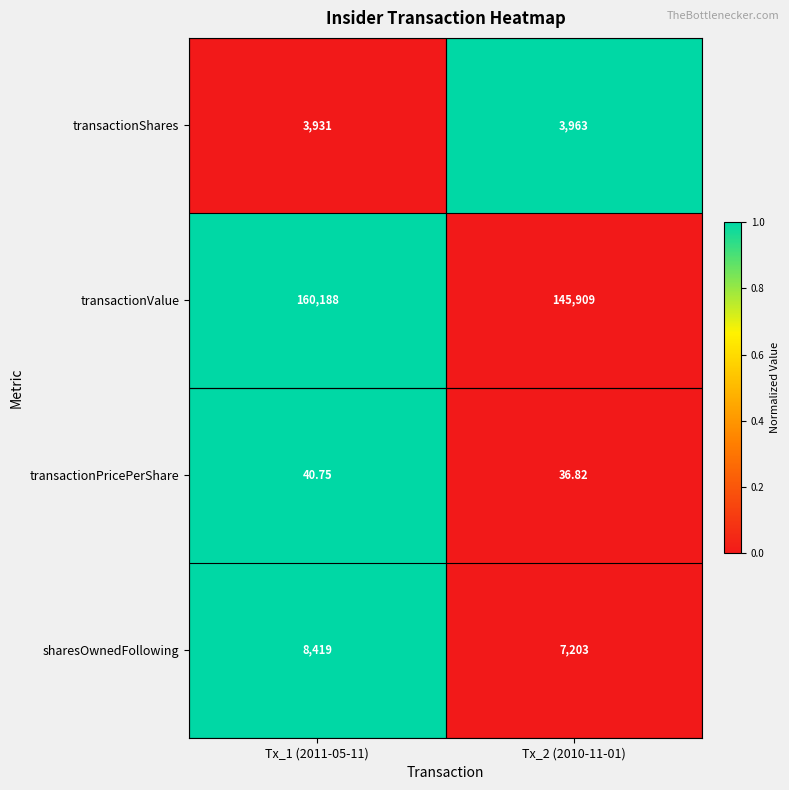

Which series has the largest range (max minus min)?

transactionValue